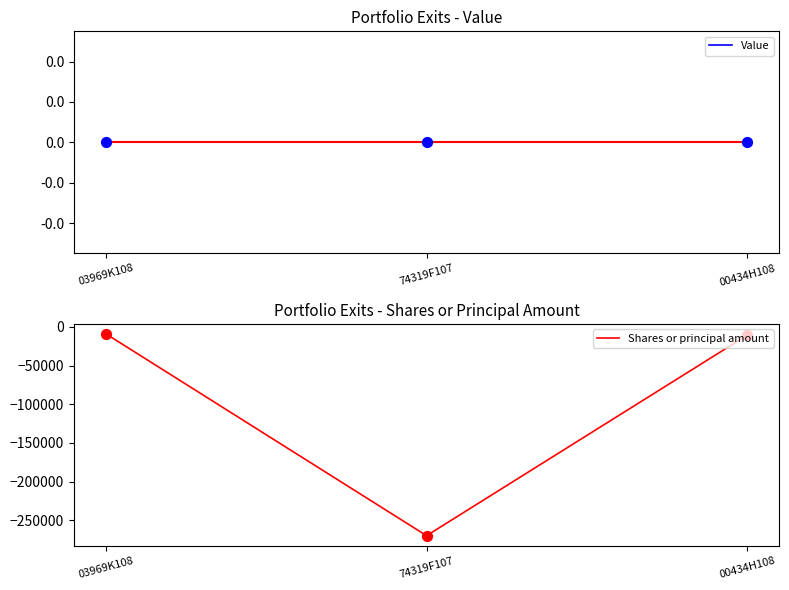

At which category is the sum across all series the highest?

03969K108